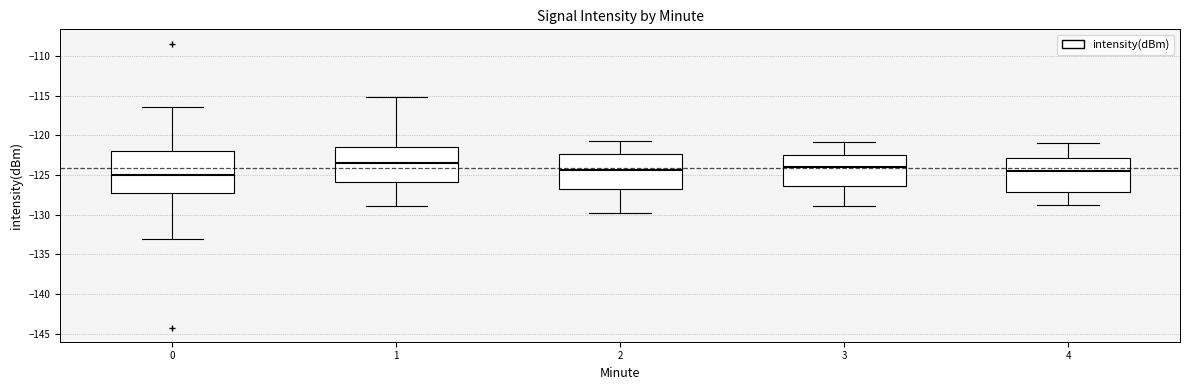

Which box's median line is the highest?

1